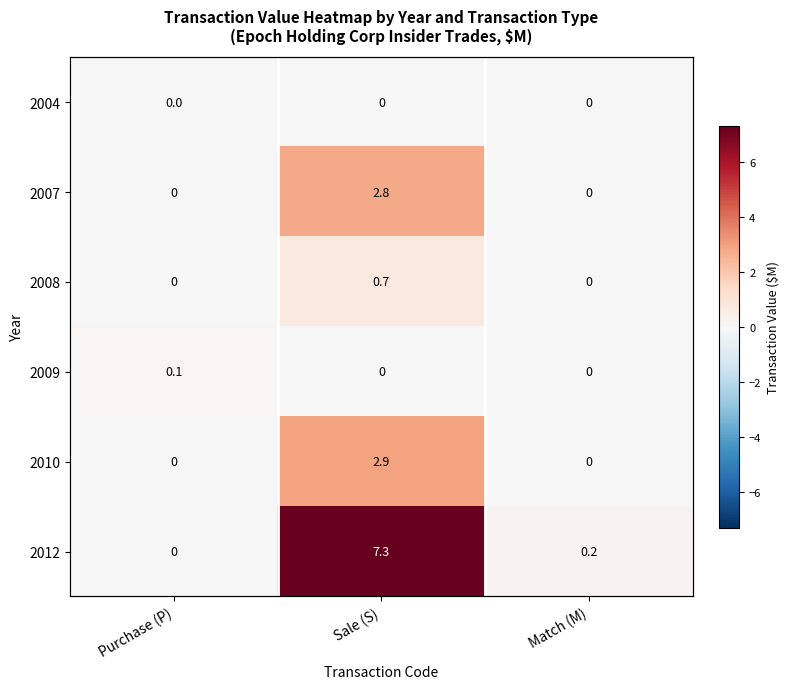

The 2010 series shows -1.4 at Match (M). True or false?

False